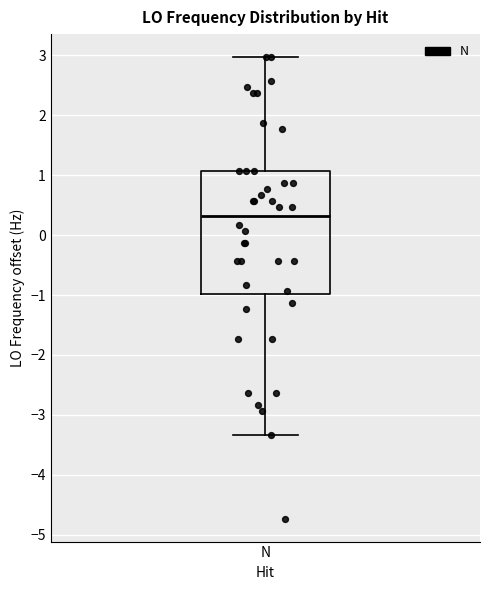

Read this box plot against the y-axis: the position of the median line, the range covered by the box, and the ends of both whiskers. The values are not printed on the chart, so give them approximately, as read against the axis.

median 0.3, box -1.0 to 1.1, whiskers -3.3 to 3.0